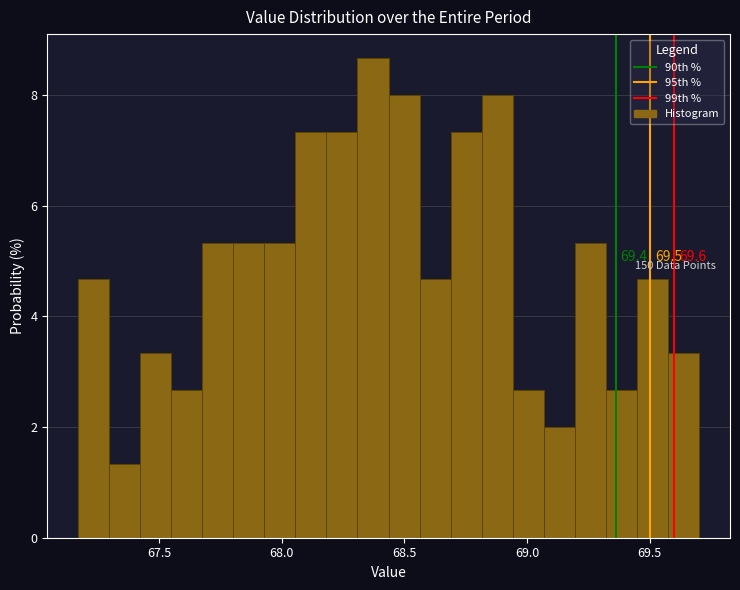

Read against the x-axis, roughly where is the centre of the tallest bar?

68.35